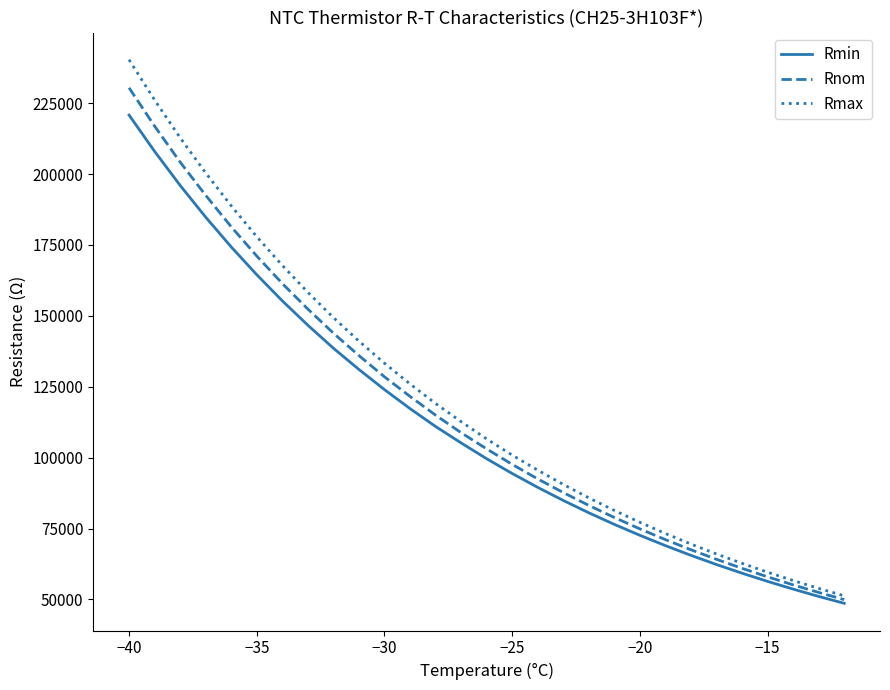

Rank the series by their maximum value, from highest to lowest.

Rmax, Rnom, Rmin